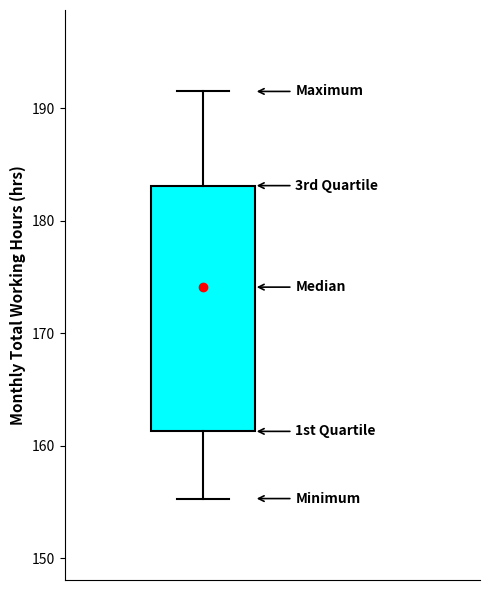

Read this box plot against the y-axis: the position of the median line, the range covered by the box, and the ends of both whiskers. The values are not printed on the chart, so give them approximately, as read against the axis.

median 174, box 161 to 183, whiskers 155 to 192